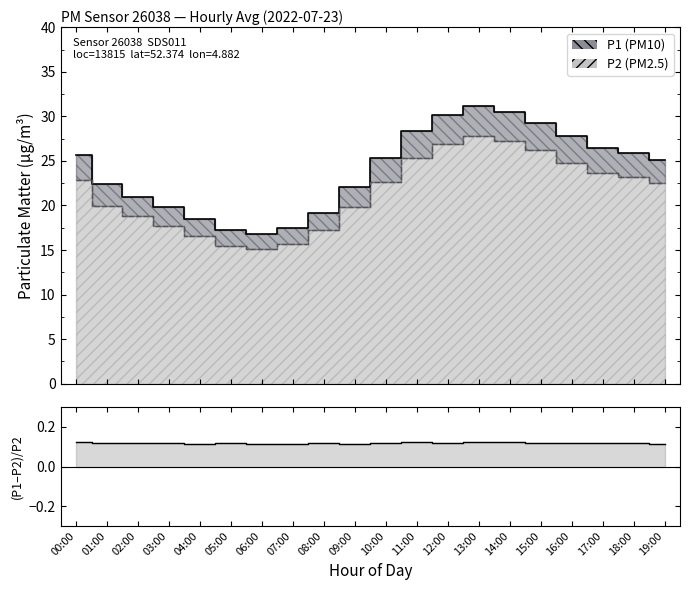

Which series has the largest total across all categories?

P1 line